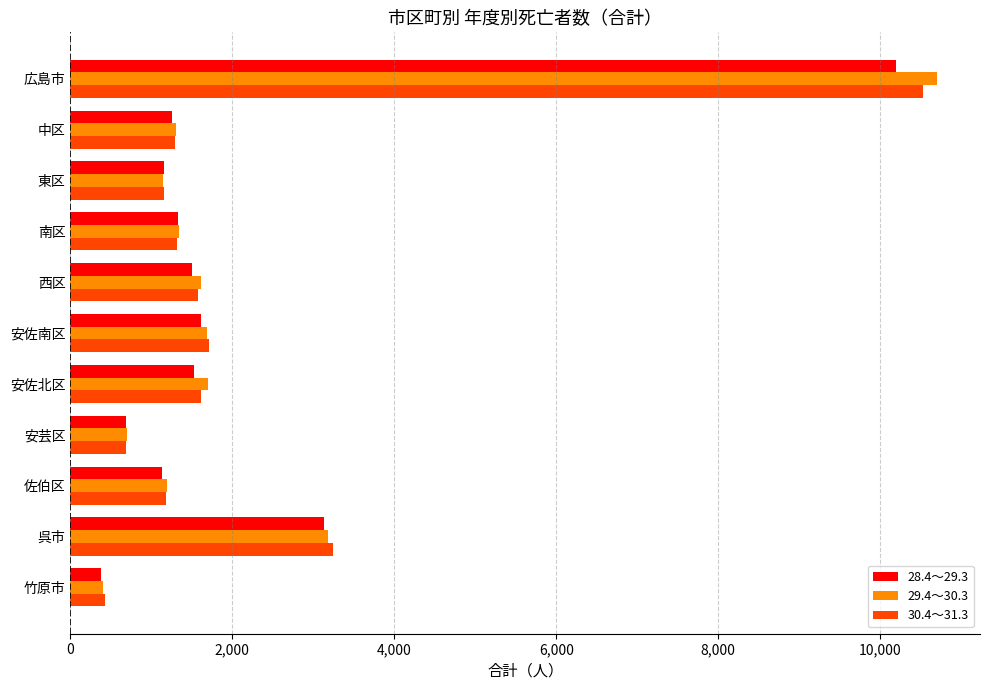

At which label is 28.4～29.3 closest to 5290?

呉市